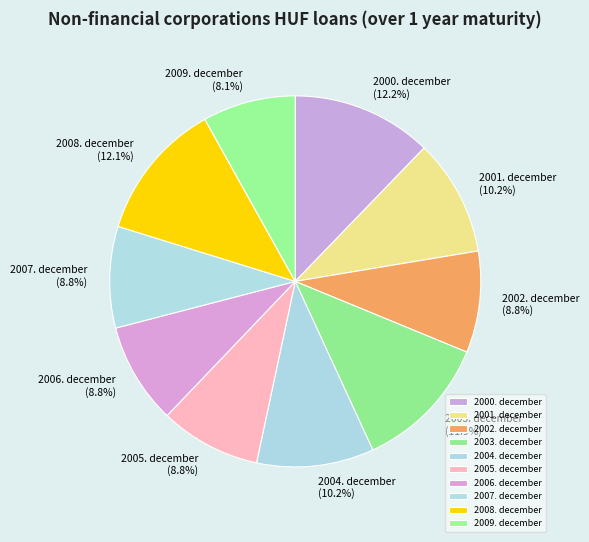

What is the smallest slice in the pie chart?

2009. december